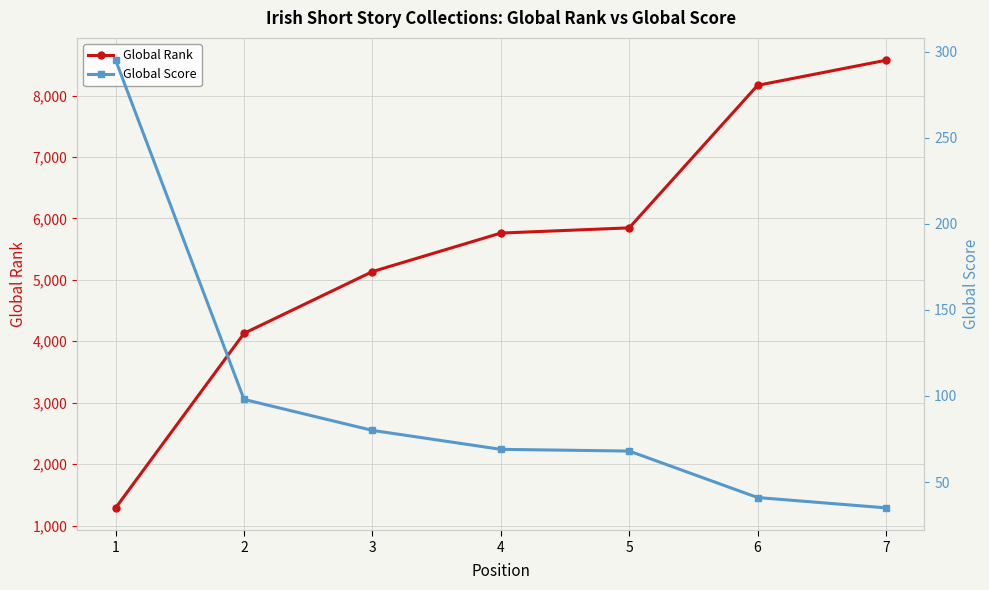

At how many categories does at least one series exceed 1146?

7